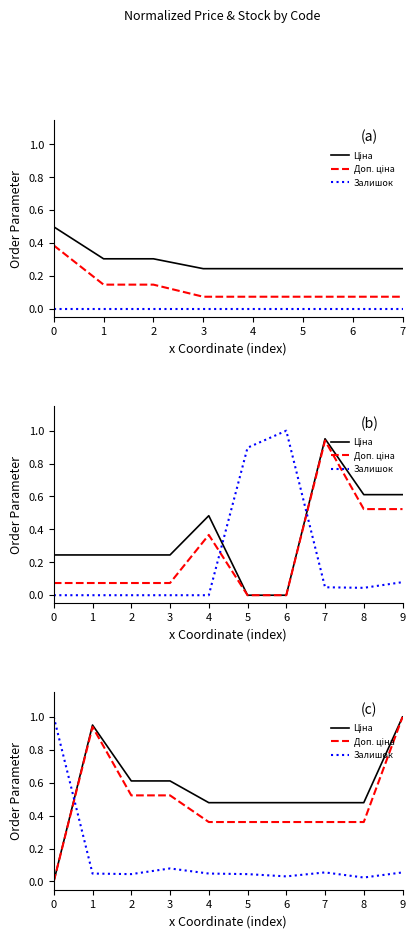

How many intersections are there between Залишок and Доп. ціна?

1